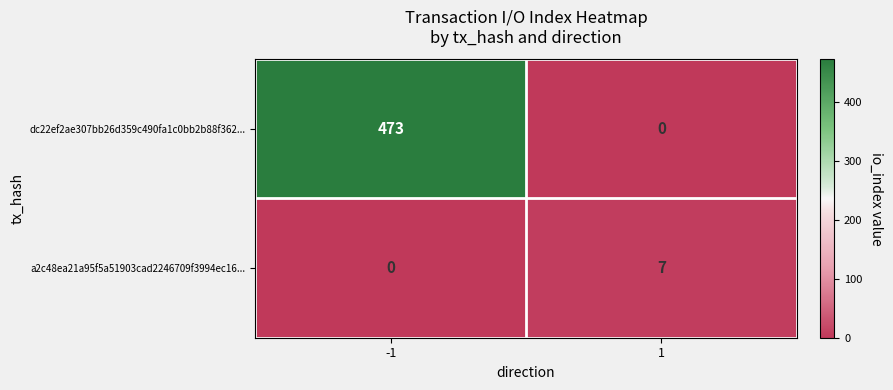

At which category is the sum across all series the highest?

-1